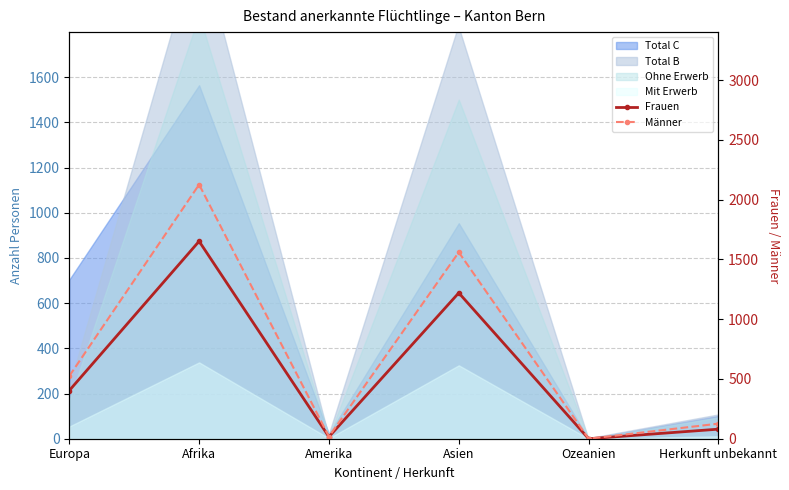

At how many categories does at least one series exceed 1791?

1